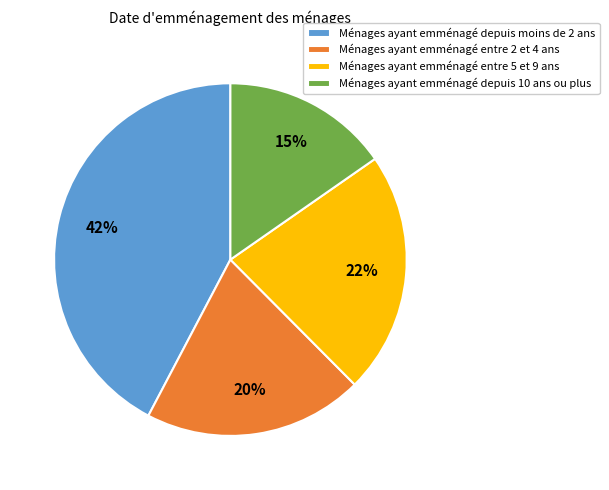

To the nearest percent, what is the average slice percentage?

25%